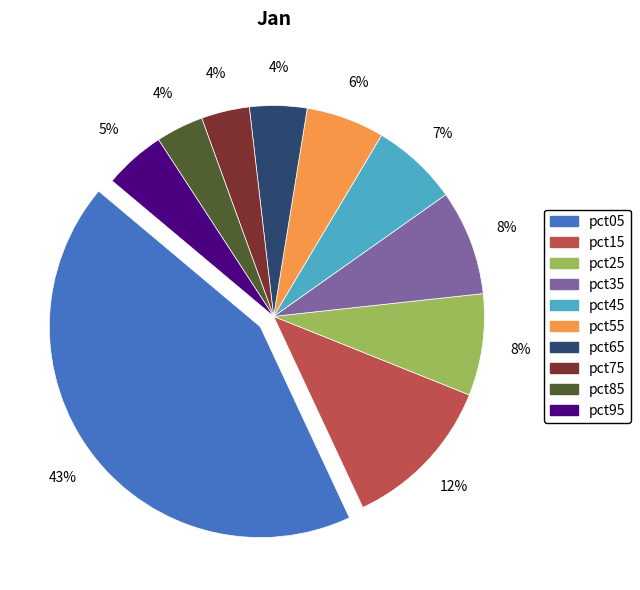

Which slice is the largest?

pct05